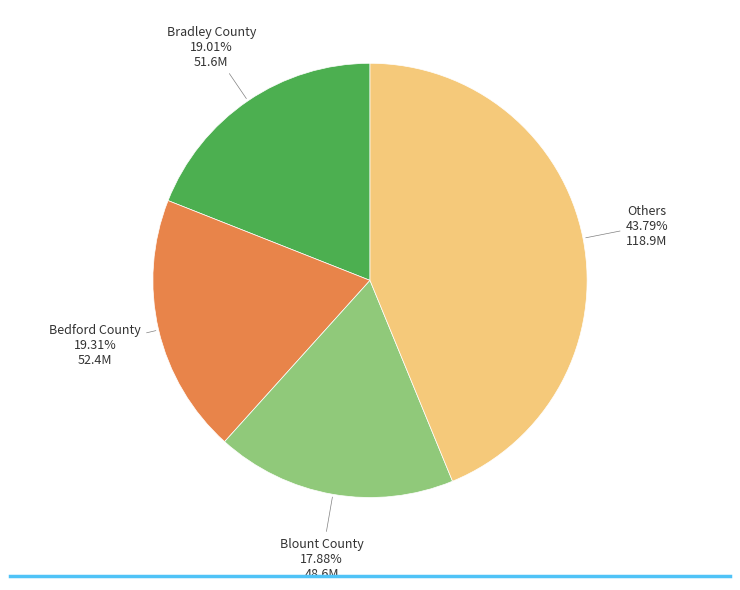

How many segments does this pie chart have?

4